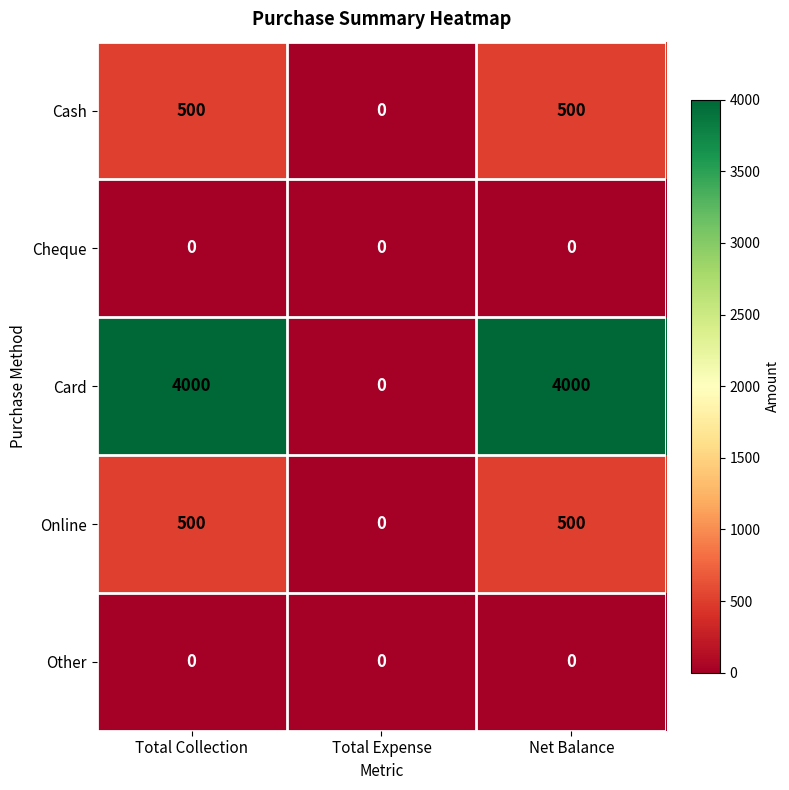

What is the sum of the Cash values at Total Collection and Net Balance?

1000